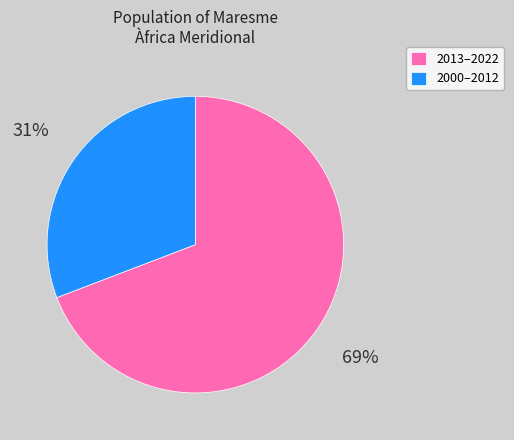

Which slice is the largest?

2013–2022